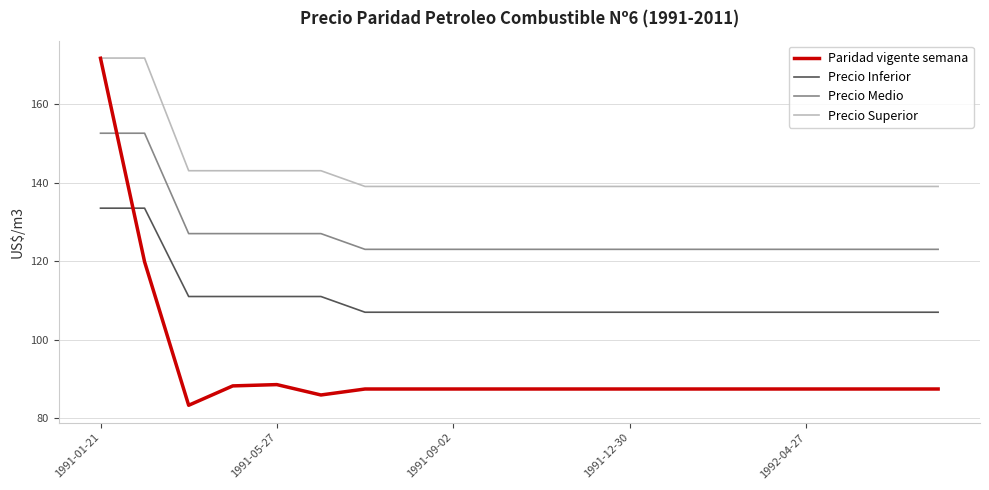

True or false: Precio Superior and Precio Inferior intersect in this chart.

False